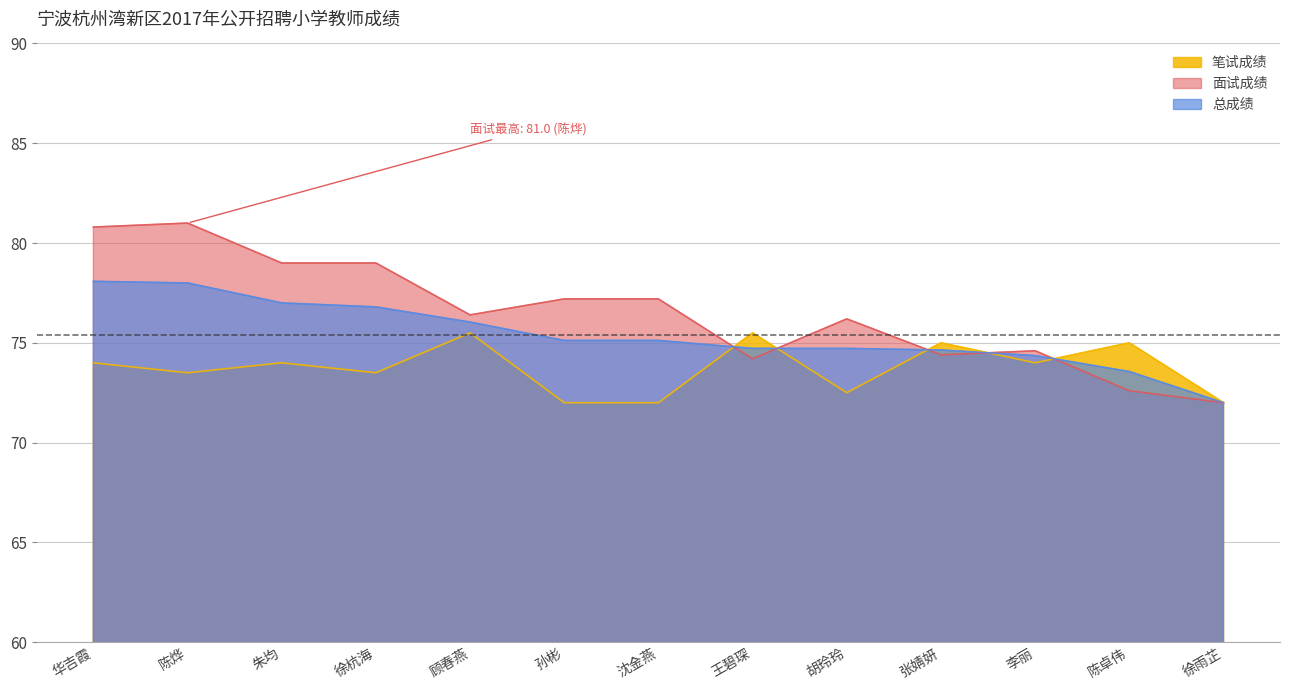

Which label corresponds to the smallest value in the chart?

孙彬